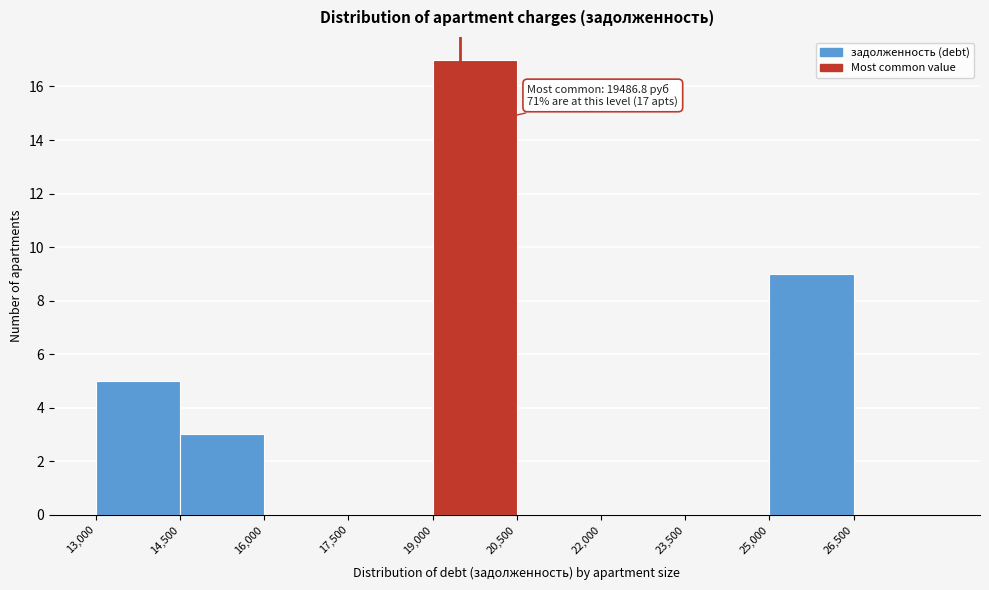

Which range on the x-axis has the tallest bar?

19000 to 20500